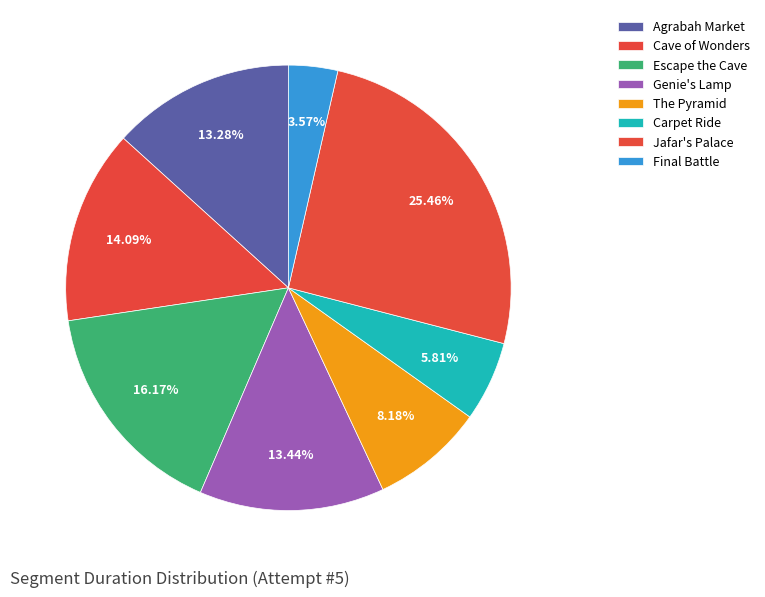

Which has a higher value, Genie's Lamp or Agrabah Market?

Genie's Lamp